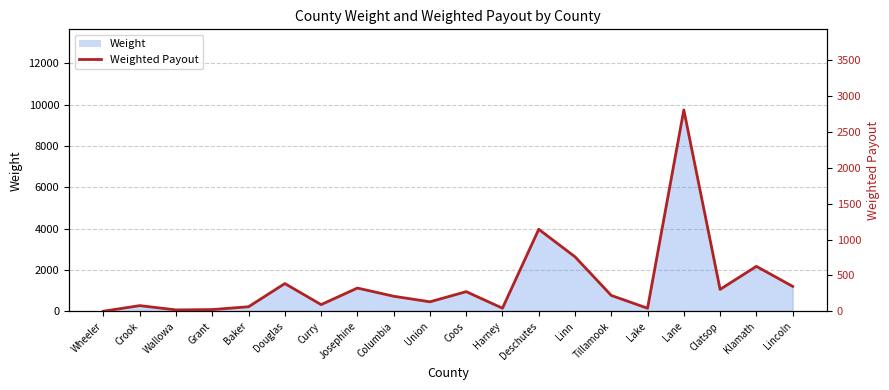

List the labels in order of value, largest first.

Lane, Deschutes, Linn, Klamath, Douglas, Lincoln, Josephine, Clatsop, Coos, Tillamook, Columbia, Union, Curry, Crook, Baker, Harney, Lake, Grant, Wallowa, Wheeler